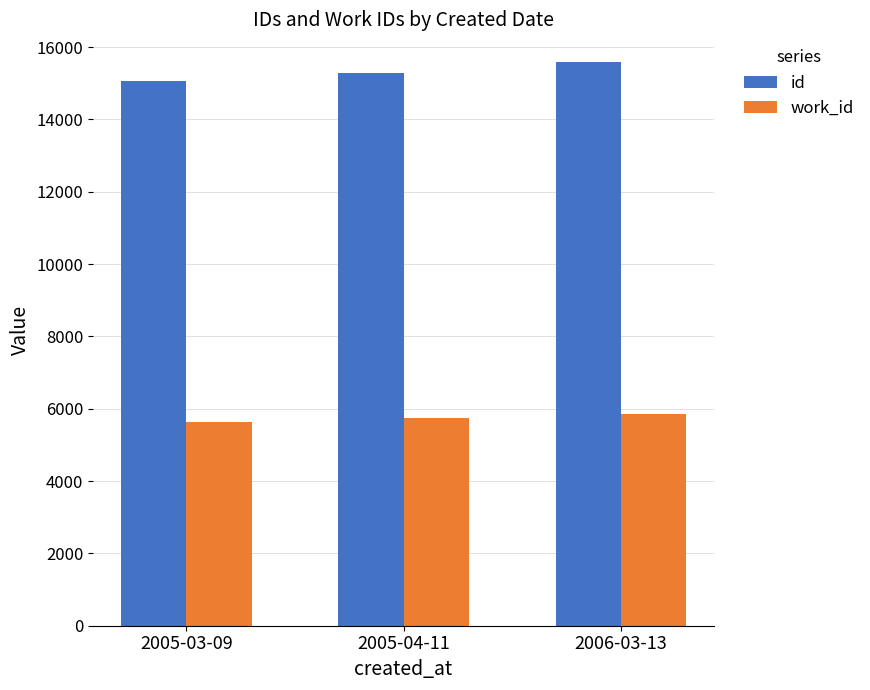

What is the sum of the work_id values at 2005-03-09 and 2005-04-11?

11363